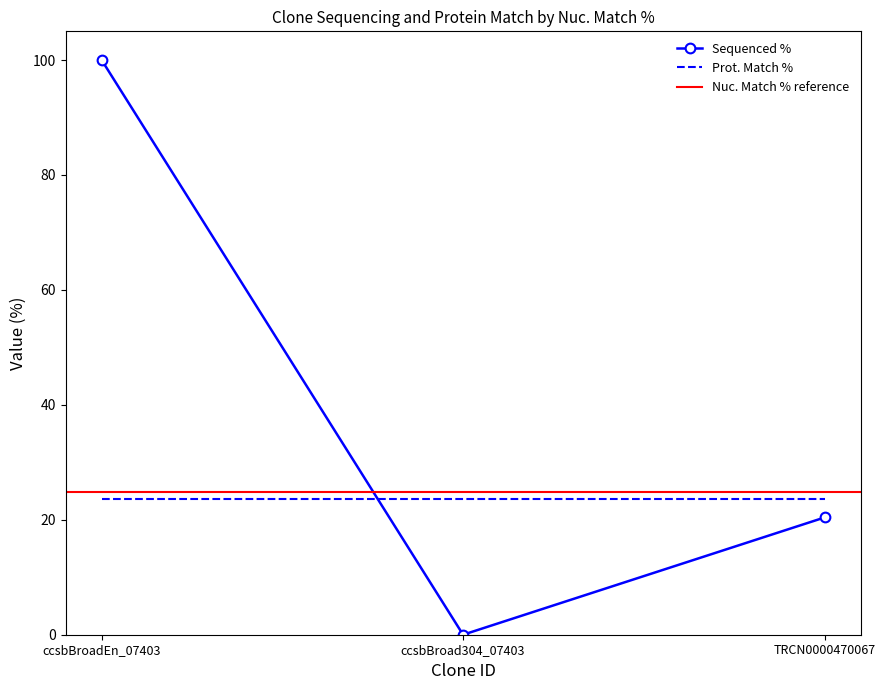

What position from the left is ccsbBroad304_07403?

2